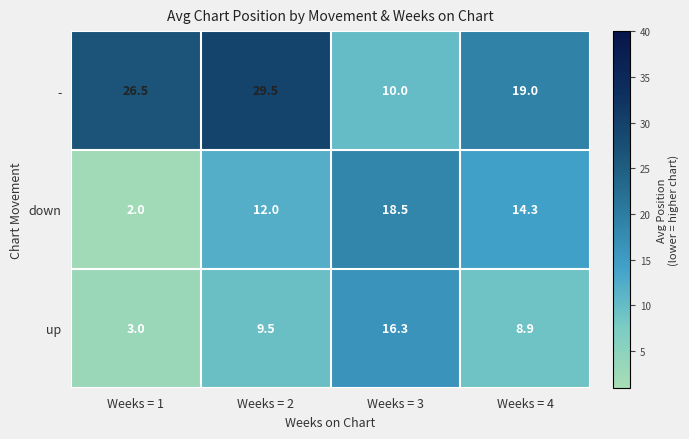

What is the difference between the highest and lowest values at Weeks = 4?

10.1